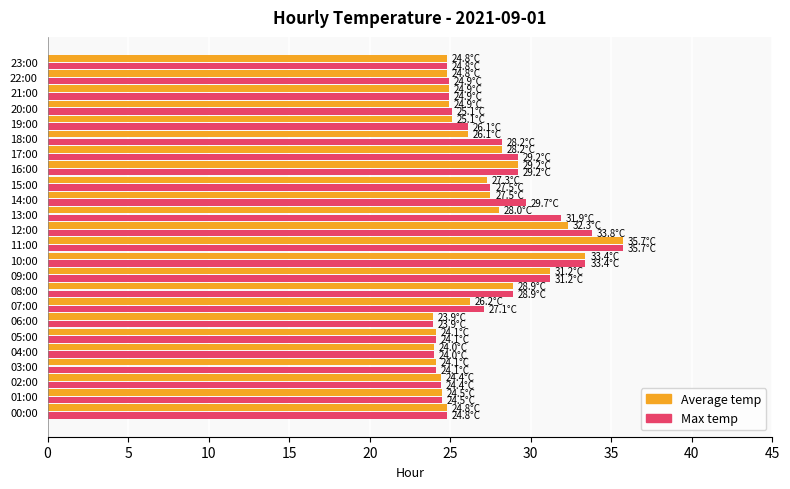

What is the total value across all series at 18:00?

54.3